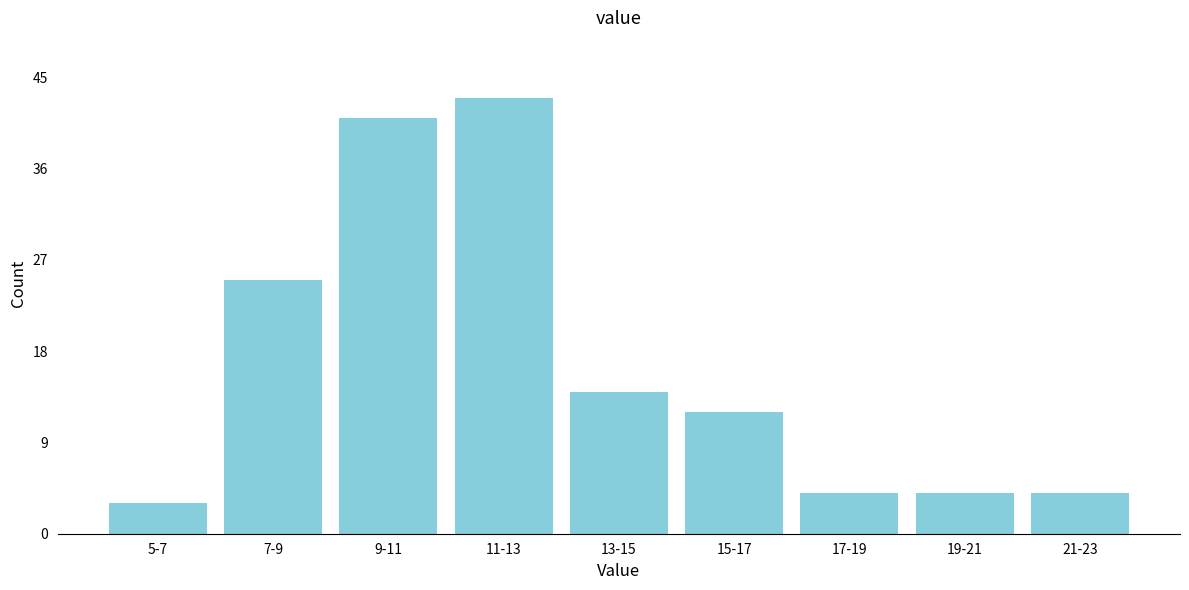

Reading left to right, transcribe all the data shown in this chart.

3	25	41	43	14	12	4	4	4